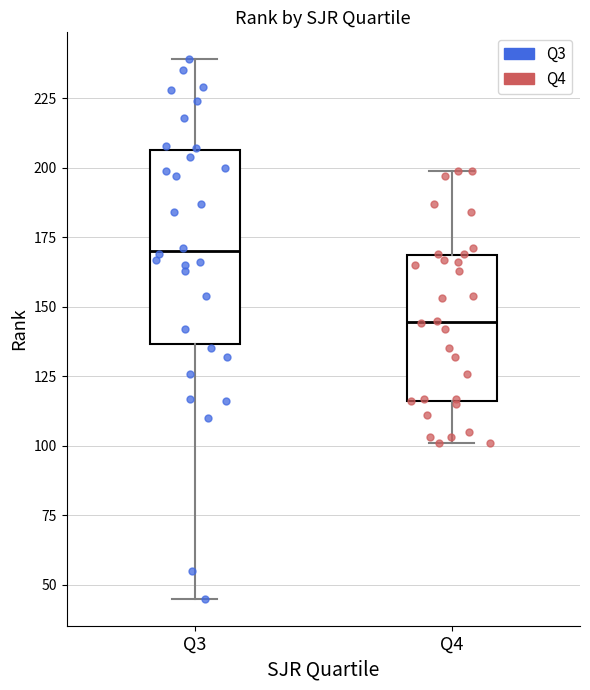

Reading left to right, read every box against the y-axis: the position of its median line, the range the box covers, and the ends of its whiskers. The values are not printed on the chart, so give them approximately, as read against the axis.

Q3: median 170, box 135 to 205, whiskers 45 to 240
Q4: median 145, box 115 to 170, whiskers 100 to 200